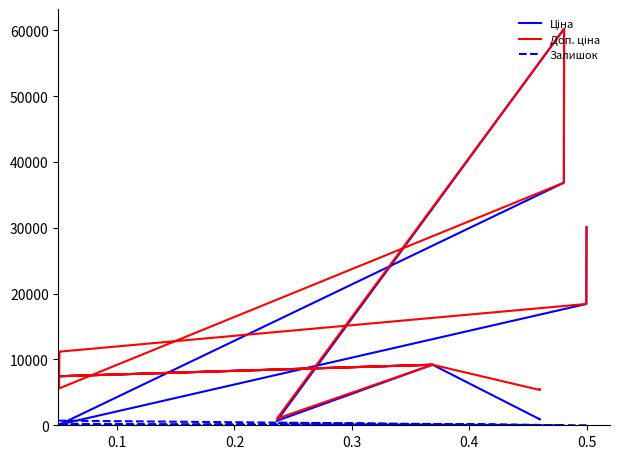

The value of Доп. ціна at 14 is 2619.5. True or false?

False